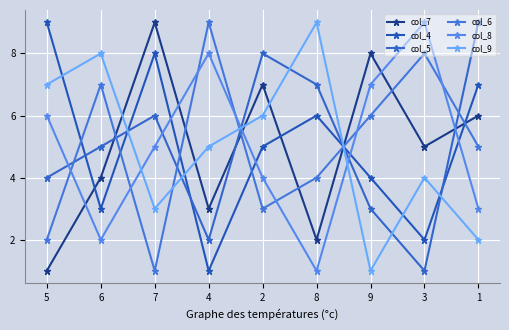

Does the chart have visible grid lines?

Yes